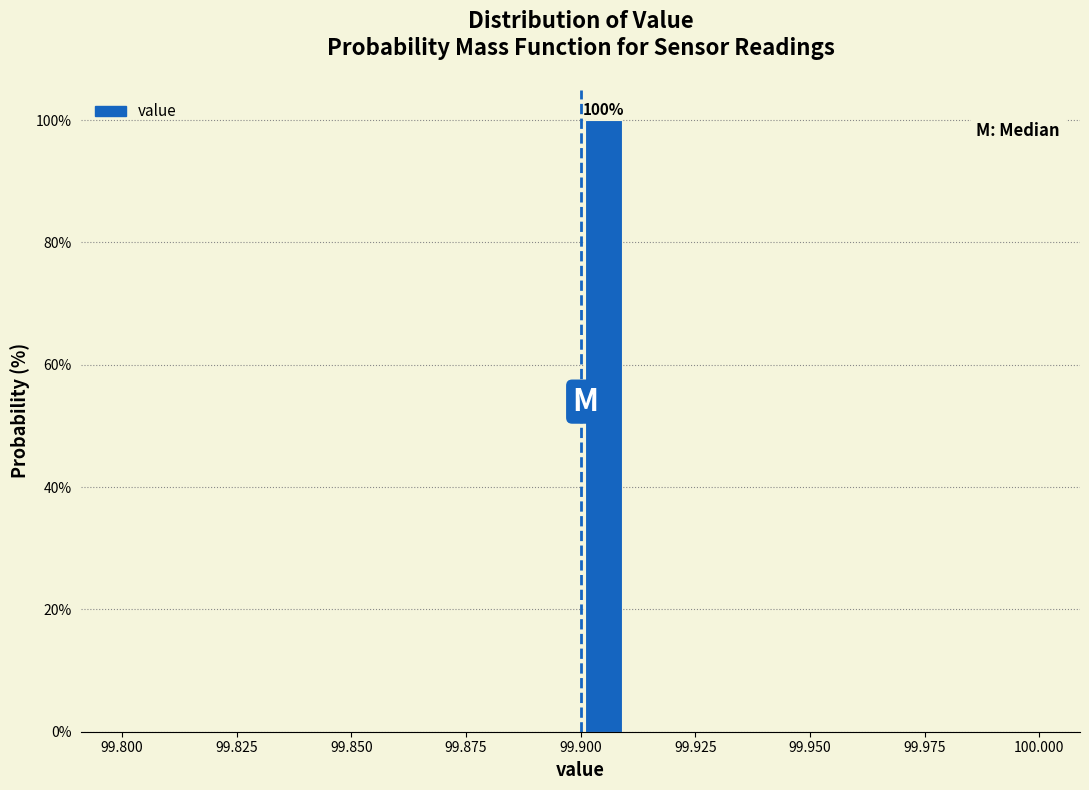

Around what value on the x-axis is the tallest bar? Give the approximate position of its centre, as read against the axis.

99.905